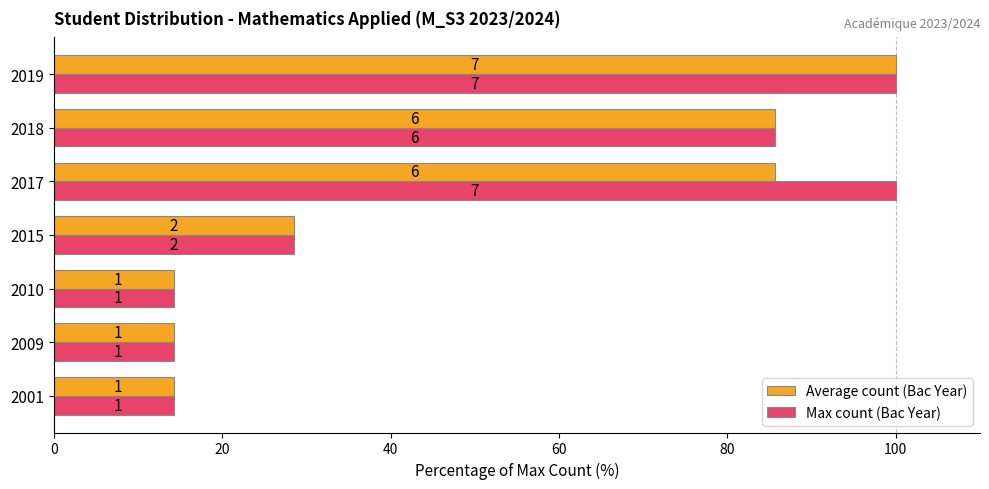

How many values in the Average count (Bac Year) series are below 28?

3